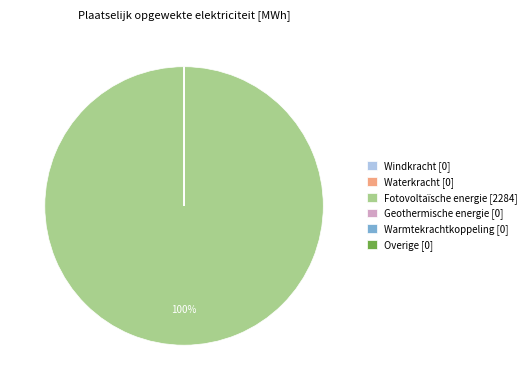

To the nearest percent, what is the average slice percentage?

17%